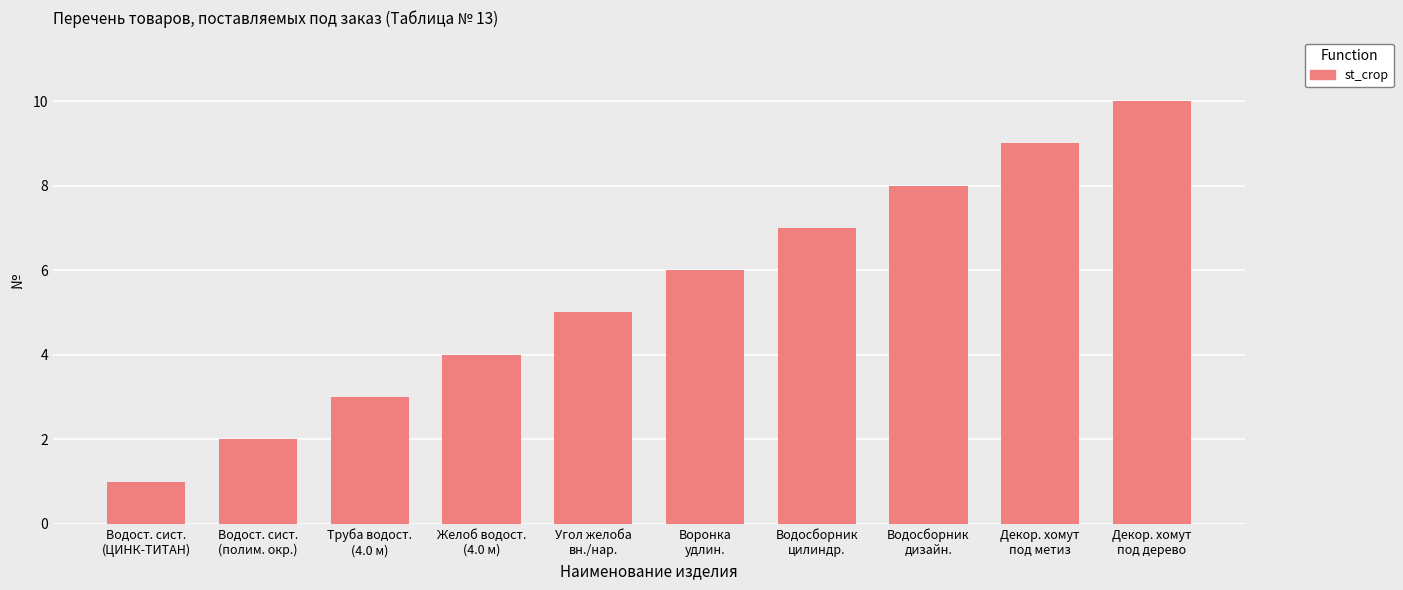

Which label corresponds to the smallest value in the chart?

Водост. сист.
(ЦИНК-ТИТАН)